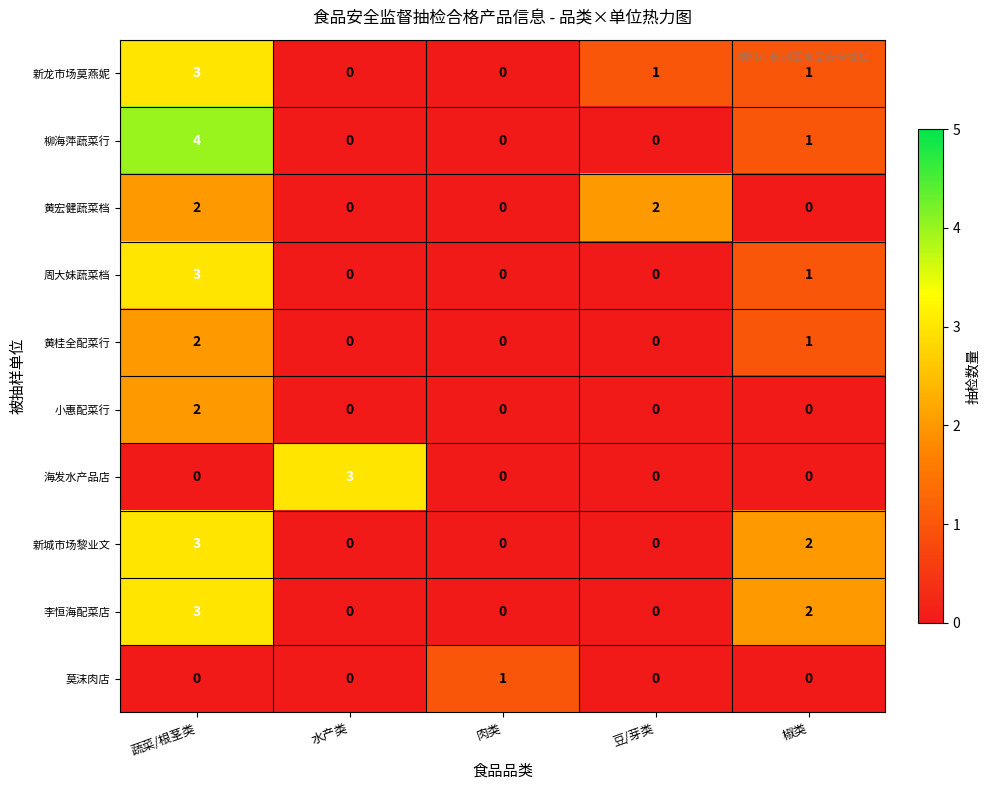

At which label is 黄桂全配菜行 closest to 1?

椒类